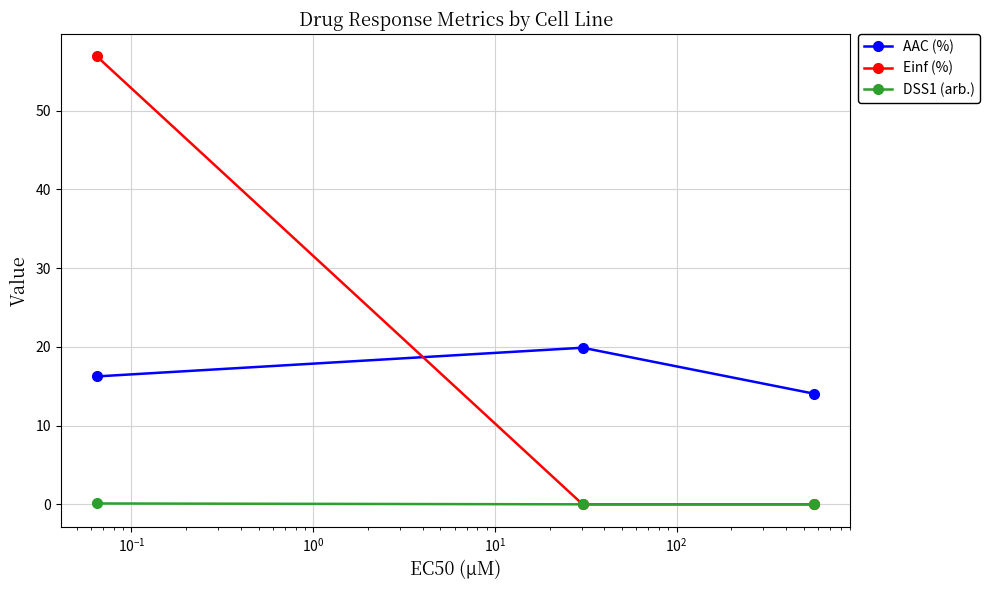

Which series has the largest range (max minus min)?

Einf (%)